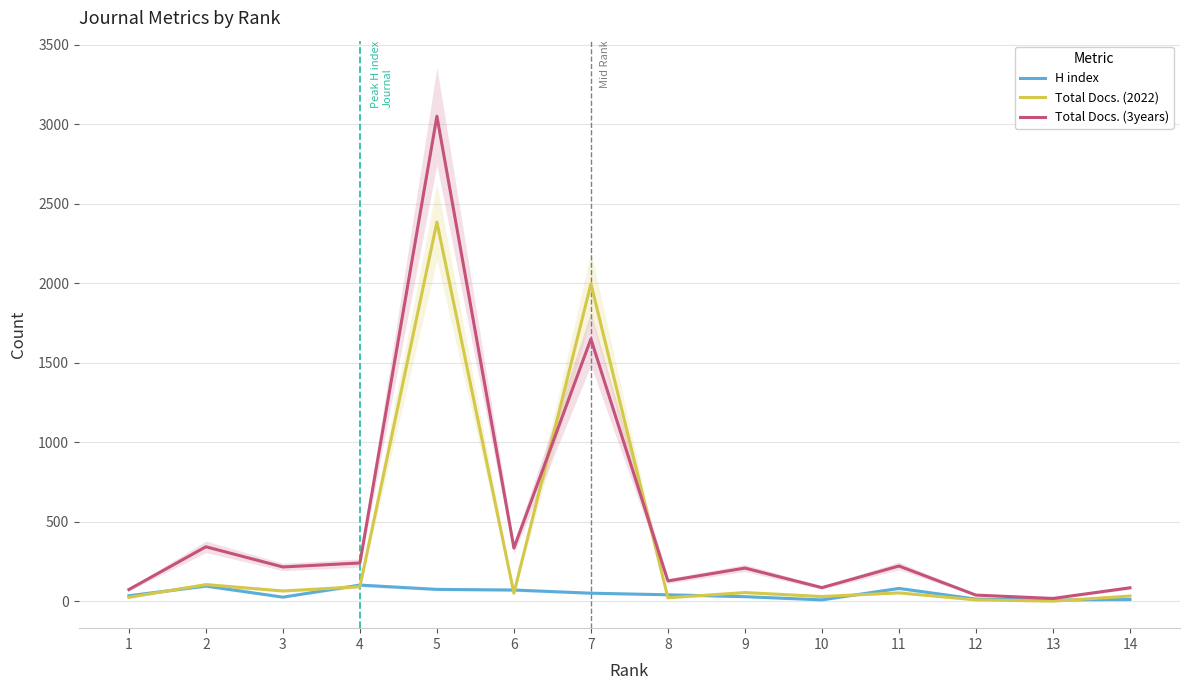

Count the number of categories in the chart.

14